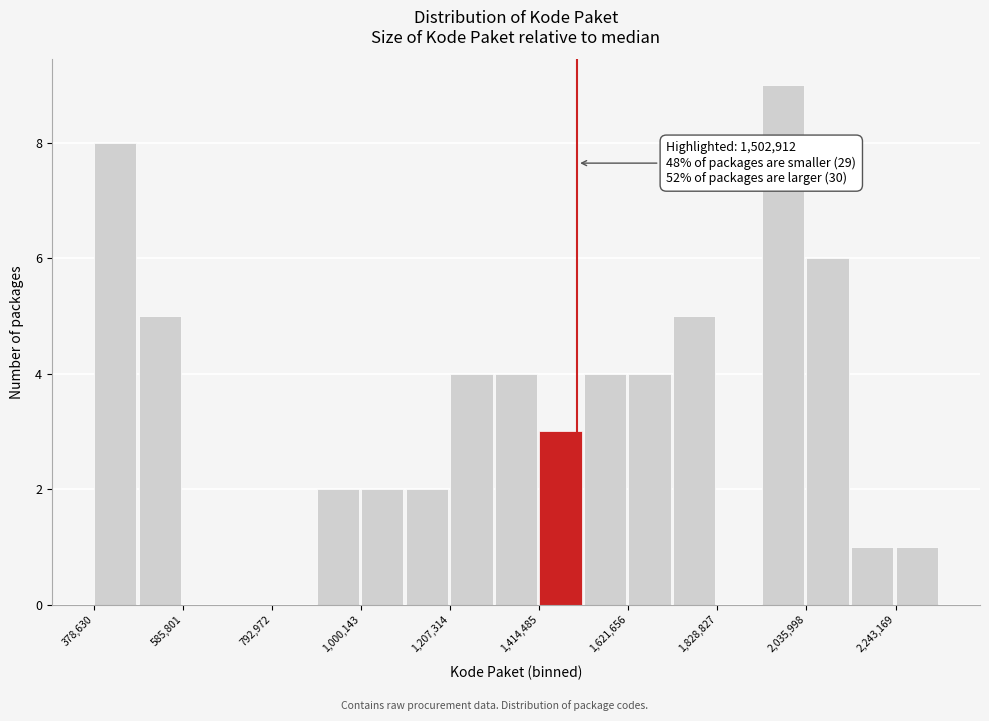

Read against the x-axis, roughly where is the centre of the tallest bar?

2000000